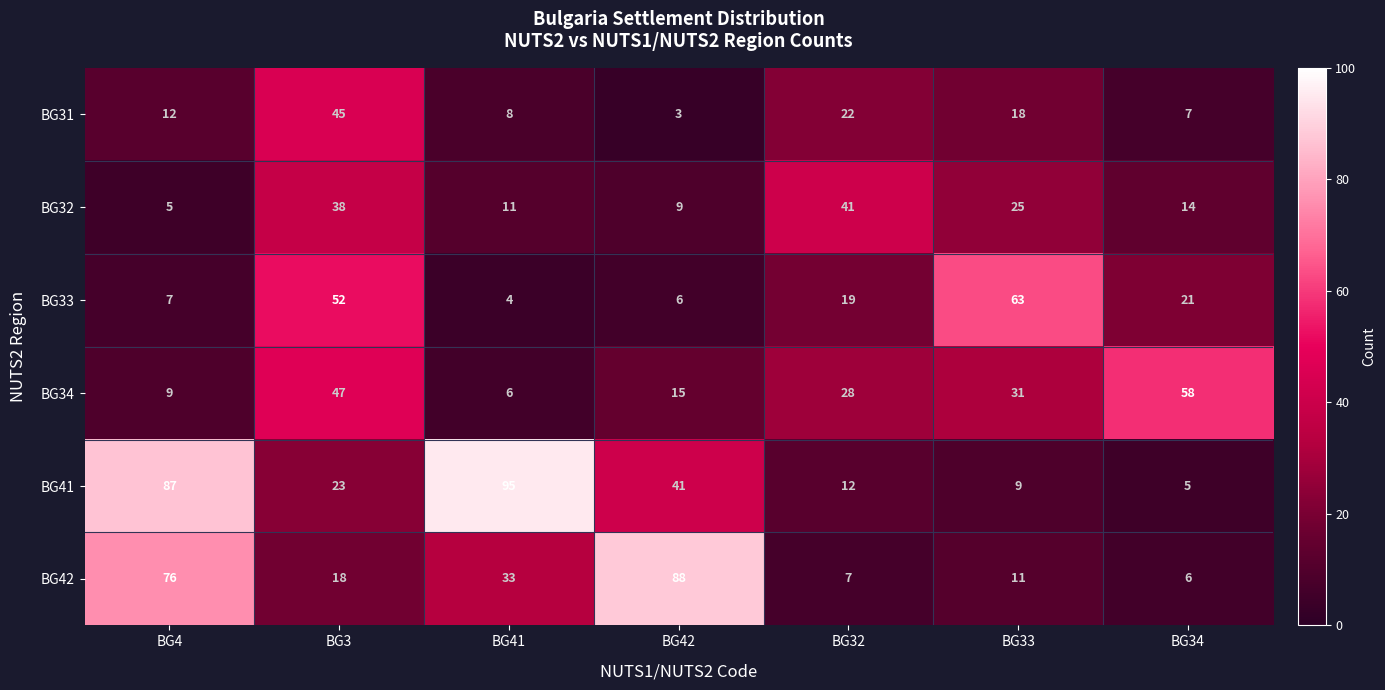

Is it true that BG41 equals 23 at BG3?

True